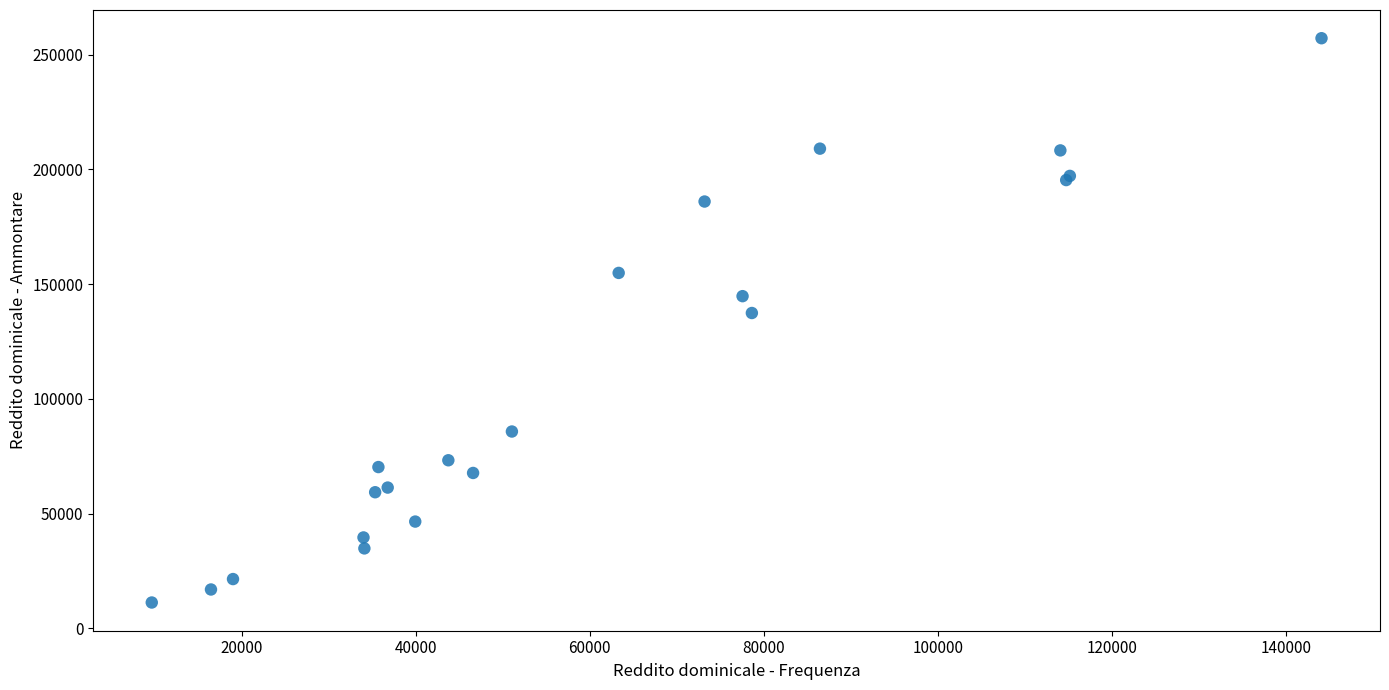

What Y value in the scatter plot is closest to 134239?

137444